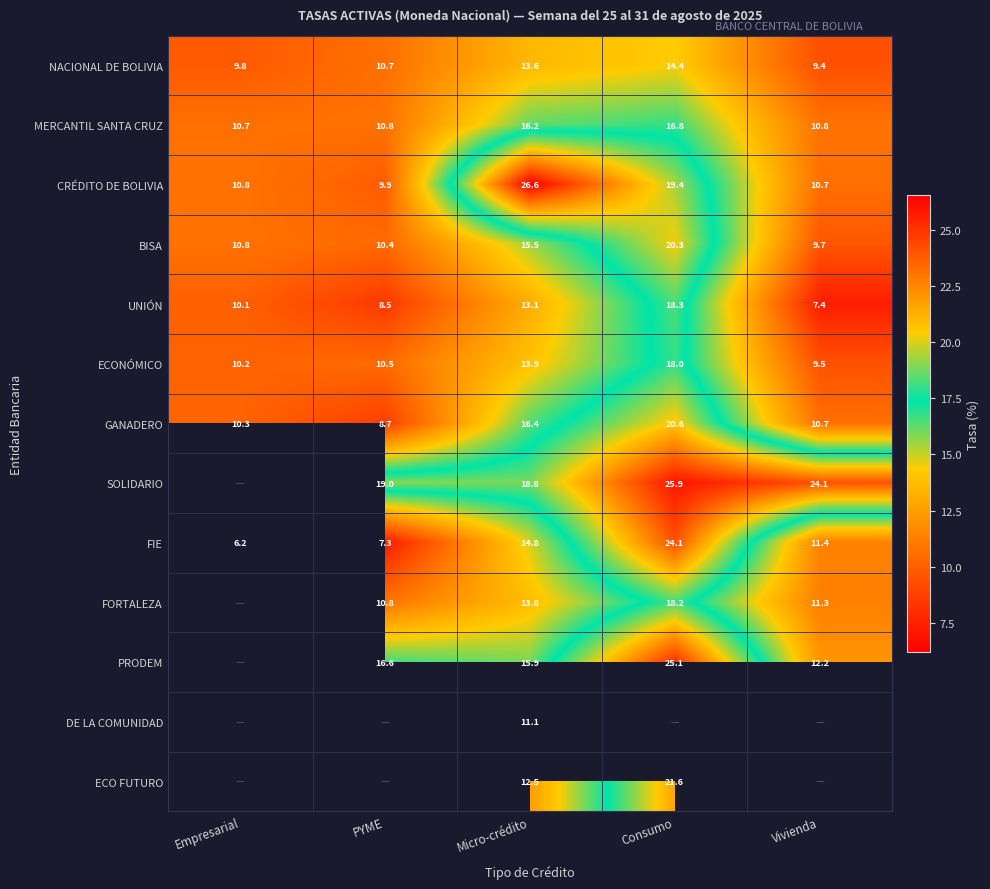

What is the greatest value displayed?

26.6